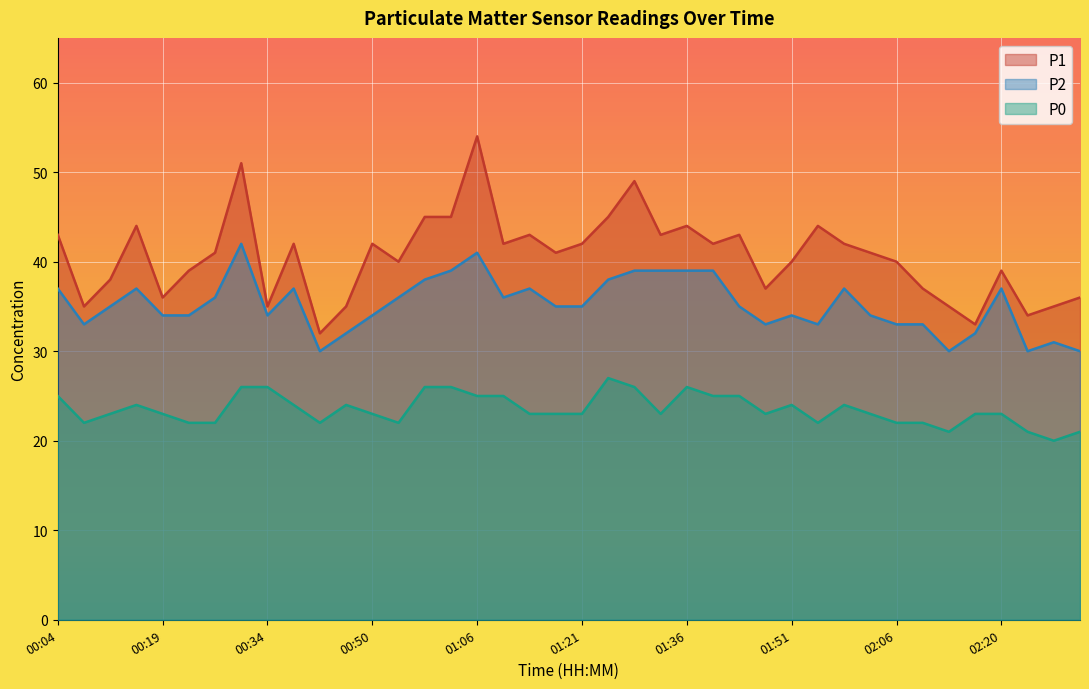

At how many categories does at least one series exceed 48?

3